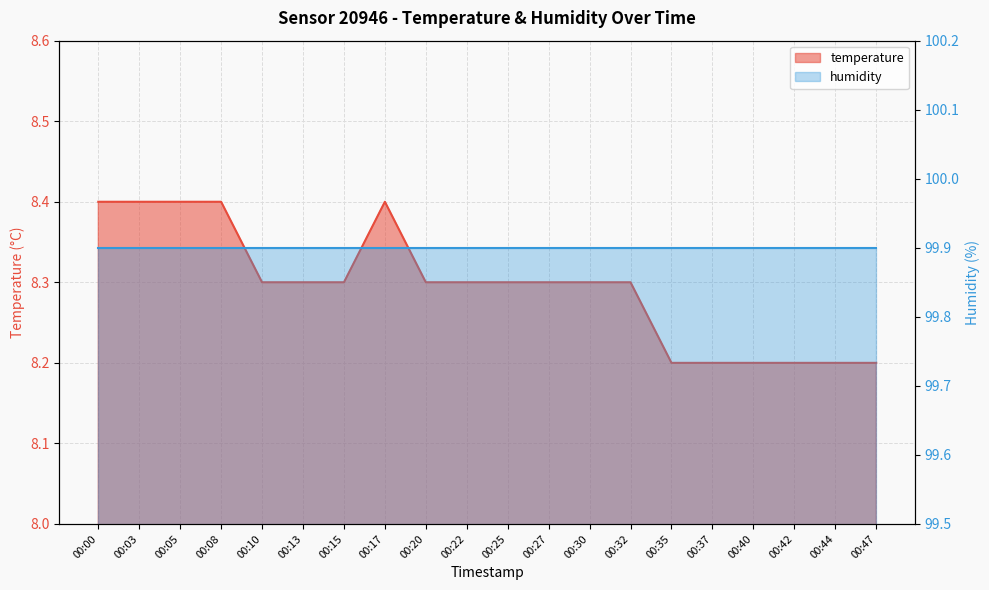

Between 00:42 and 00:27, which is larger?

00:27